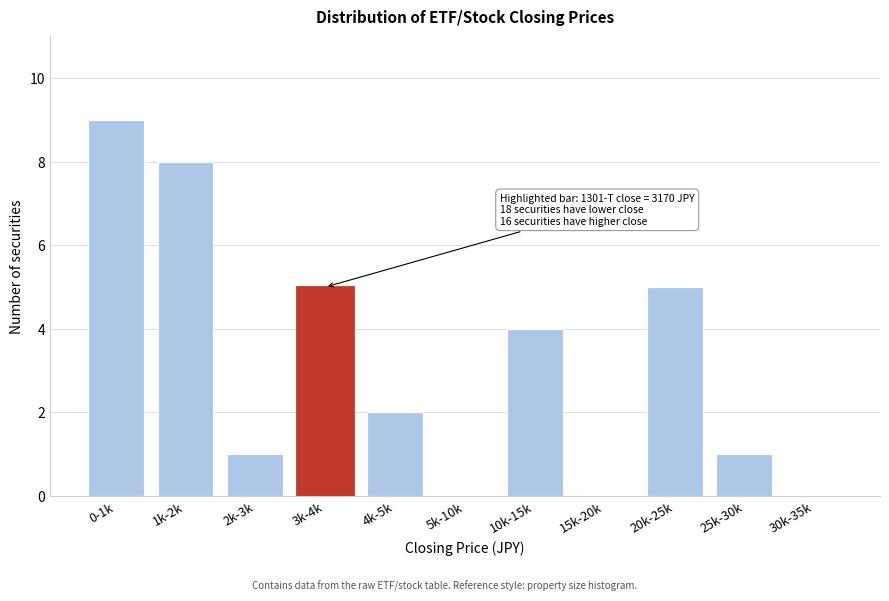

Reading left to right, transcribe all the data shown in this chart.

0-1k=9	1k-2k=8	2k-3k=1	3k-4k=5	4k-5k=2	5k-10k=0	10k-15k=4	15k-20k=0	20k-25k=5	25k-30k=1	30k-35k=0